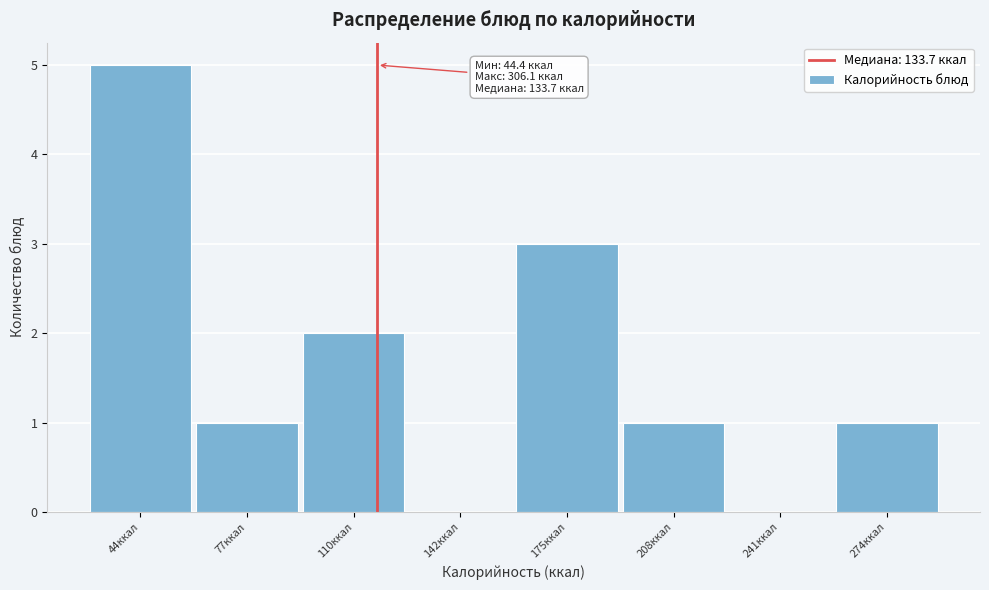

Reading left to right, transcribe all the data shown in this chart.

44ккал=5	77ккал=1	110ккал=2	142ккал=0	175ккал=3	208ккал=1	241ккал=0	274ккал=1